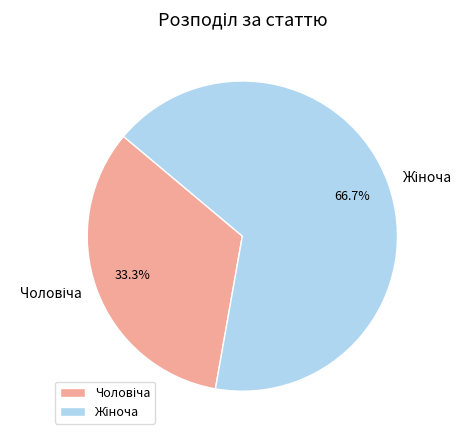

Is there any slice that represents more than half of the pie?

Yes